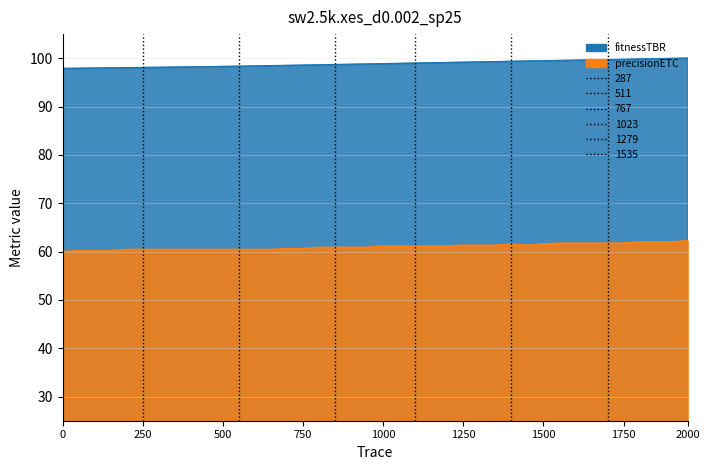

What is the value of the ELEVATION point at the 38th from the left?

99.9